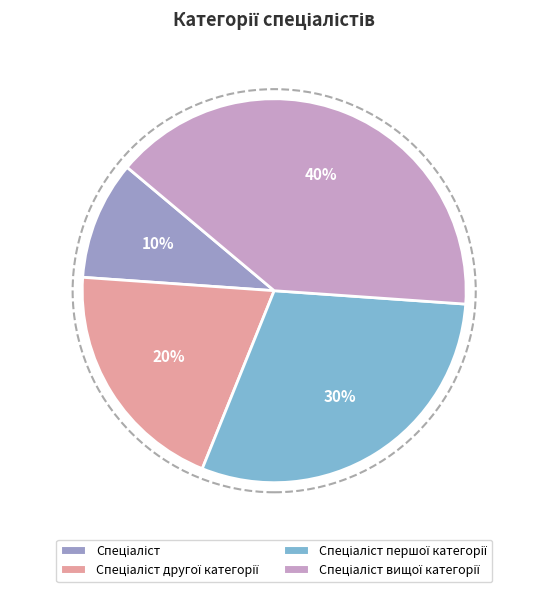

How many slices are in this pie chart?

4